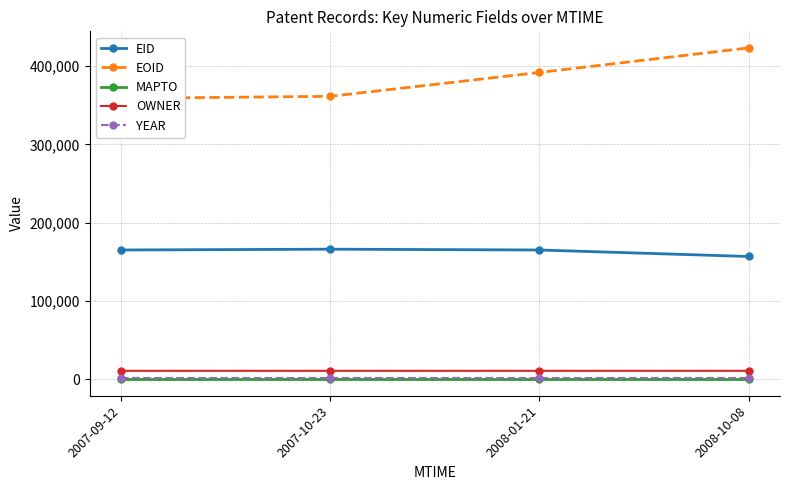

What is the total value across all series at 2008-01-21?

569675